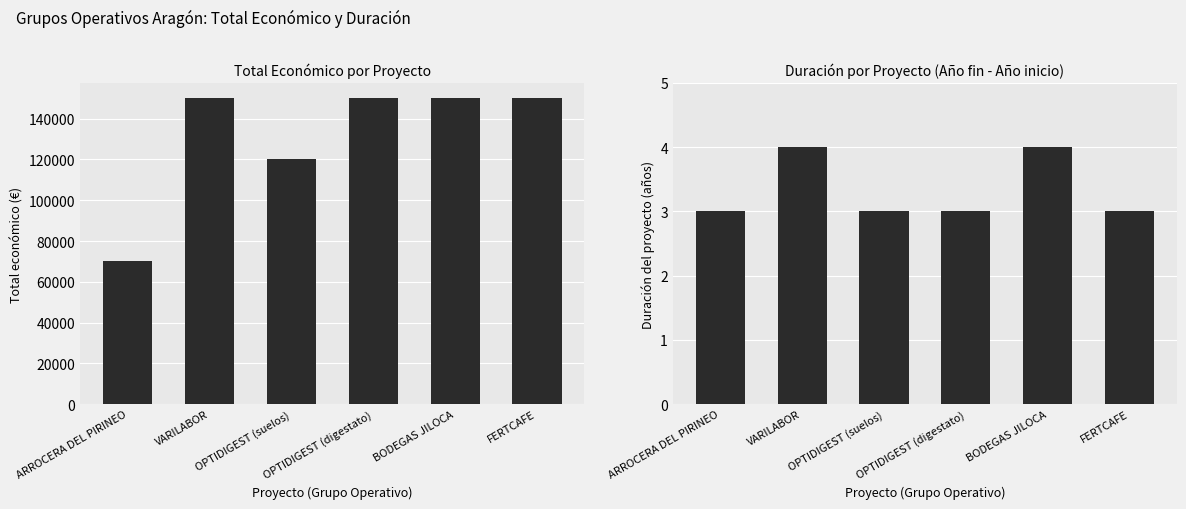

The value of Duración (años) at OPTIDIGEST (digestato) is 3. True or false?

True